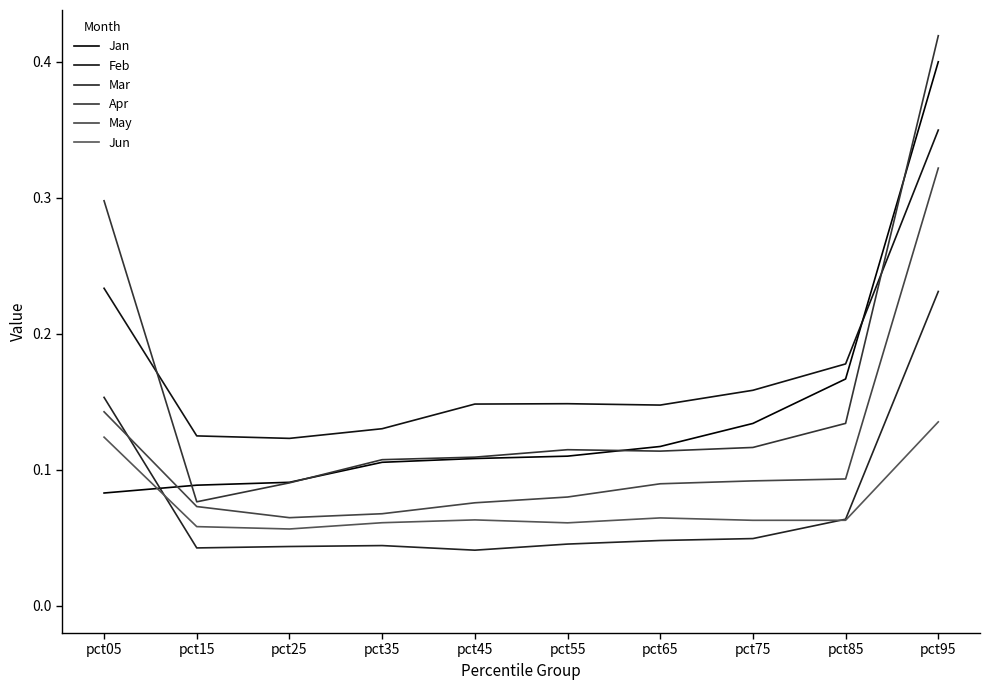

Between pct55 and pct65, which series saw the biggest shift?

May